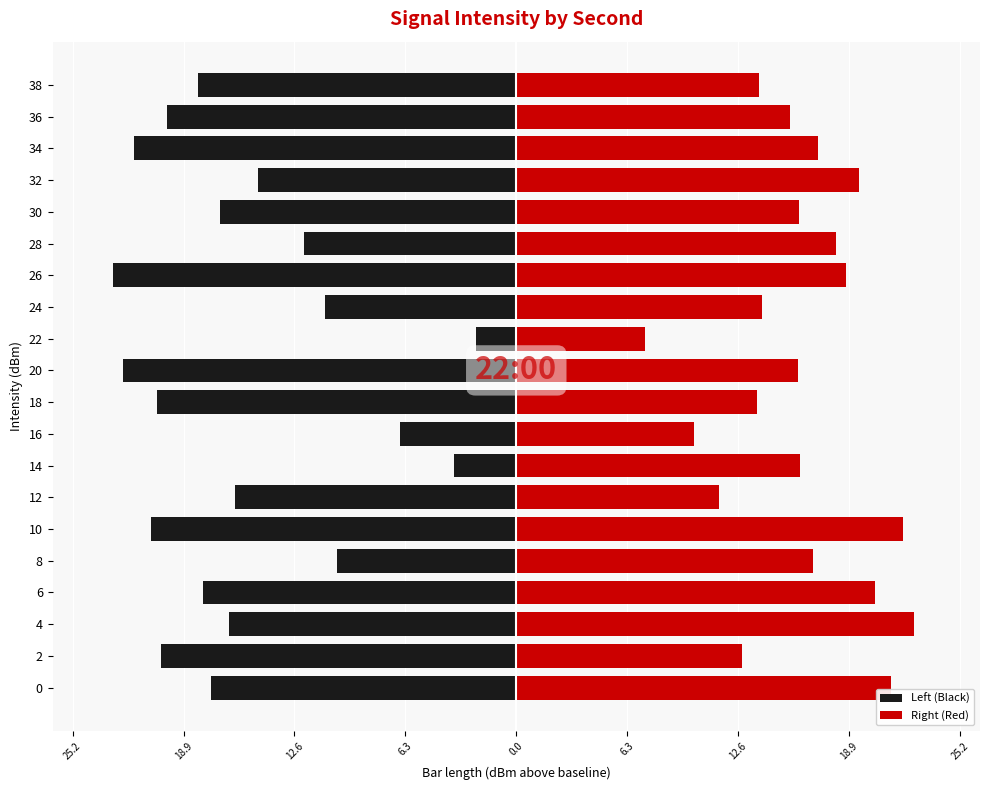

What is the maximum value shown in the chart?

22.5